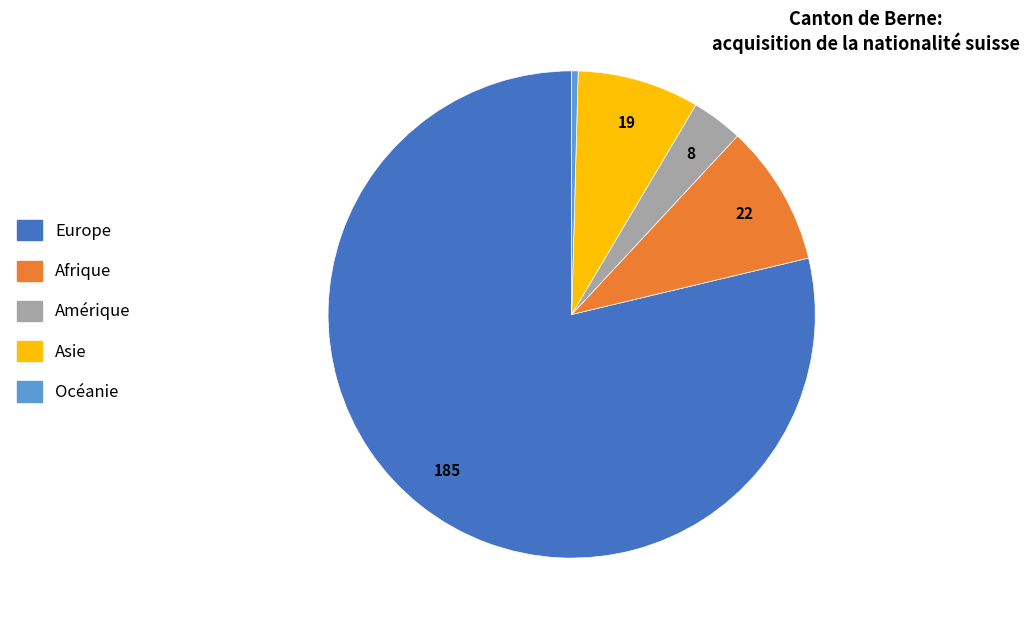

How many slices are in this pie chart?

5